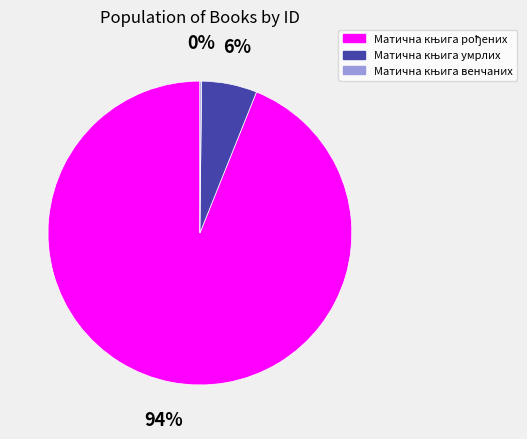

Is there any slice that represents more than half of the pie?

Yes